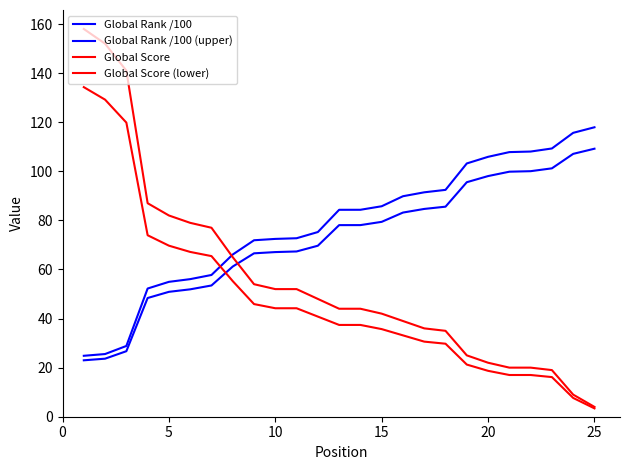

What is the greatest value displayed?

158.0